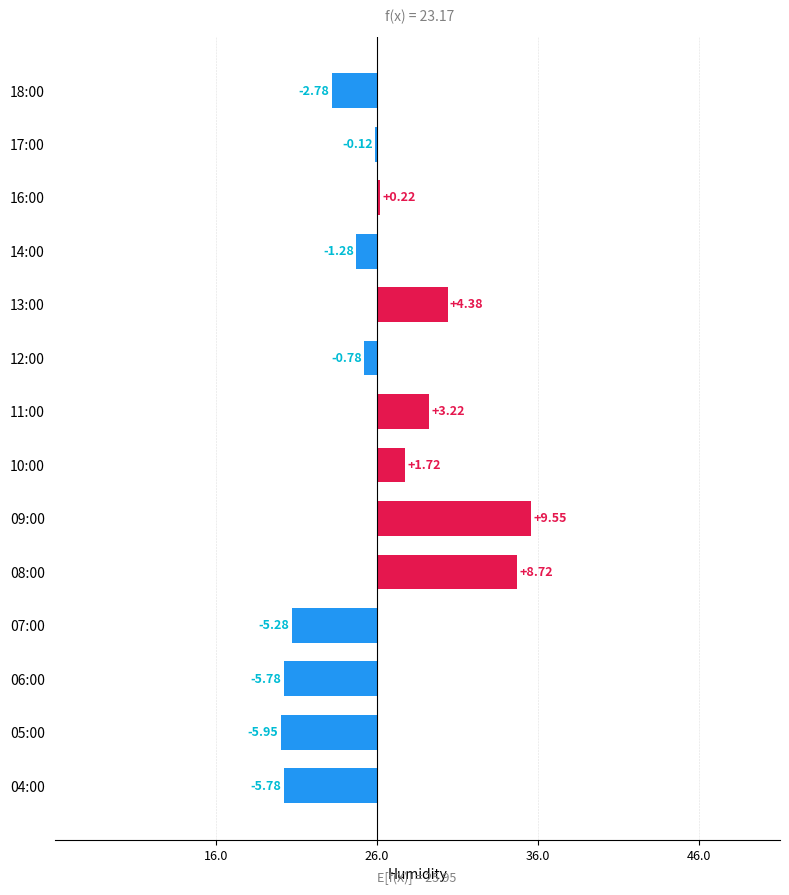

At which label does the data first exceed 0?

08:00